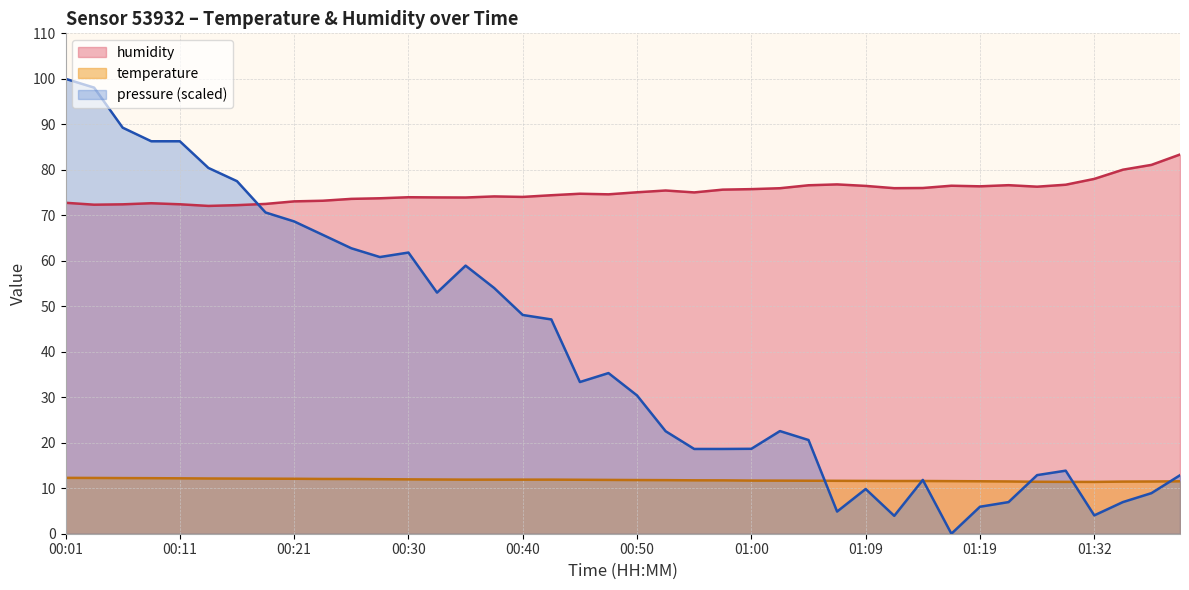

True or false: humidity and temperature intersect in this chart.

False